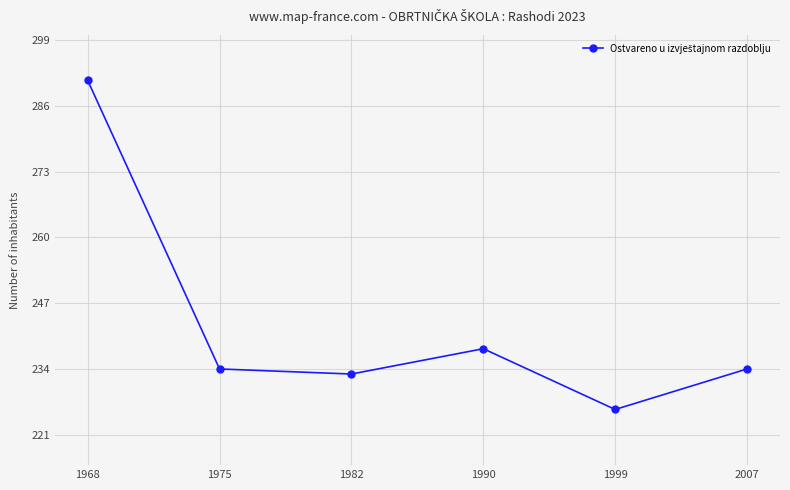

At which category does the chart reach its minimum across all series?

1999